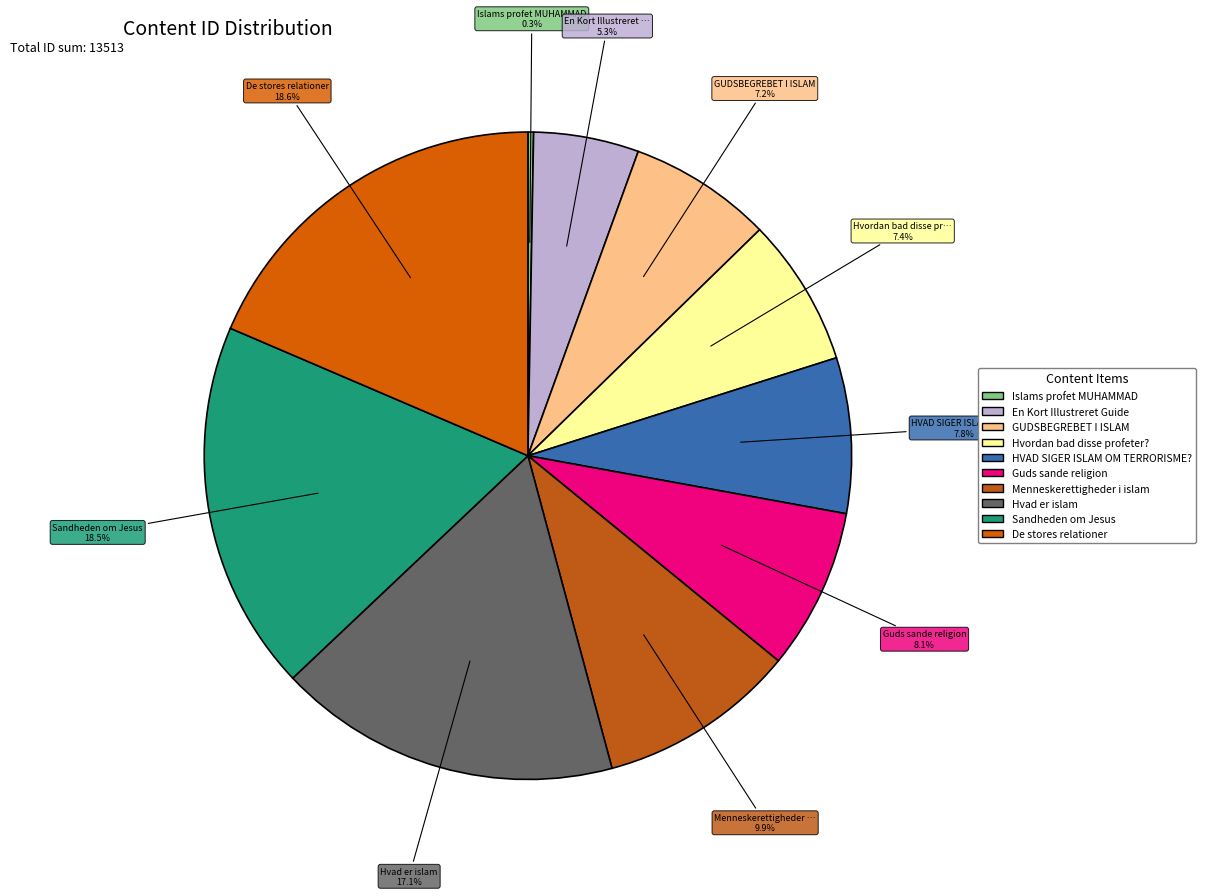

What is the change in value from HVAD SIGER ISLAM OM TERRORISME? to Menneskerettigheder i islam?

+288